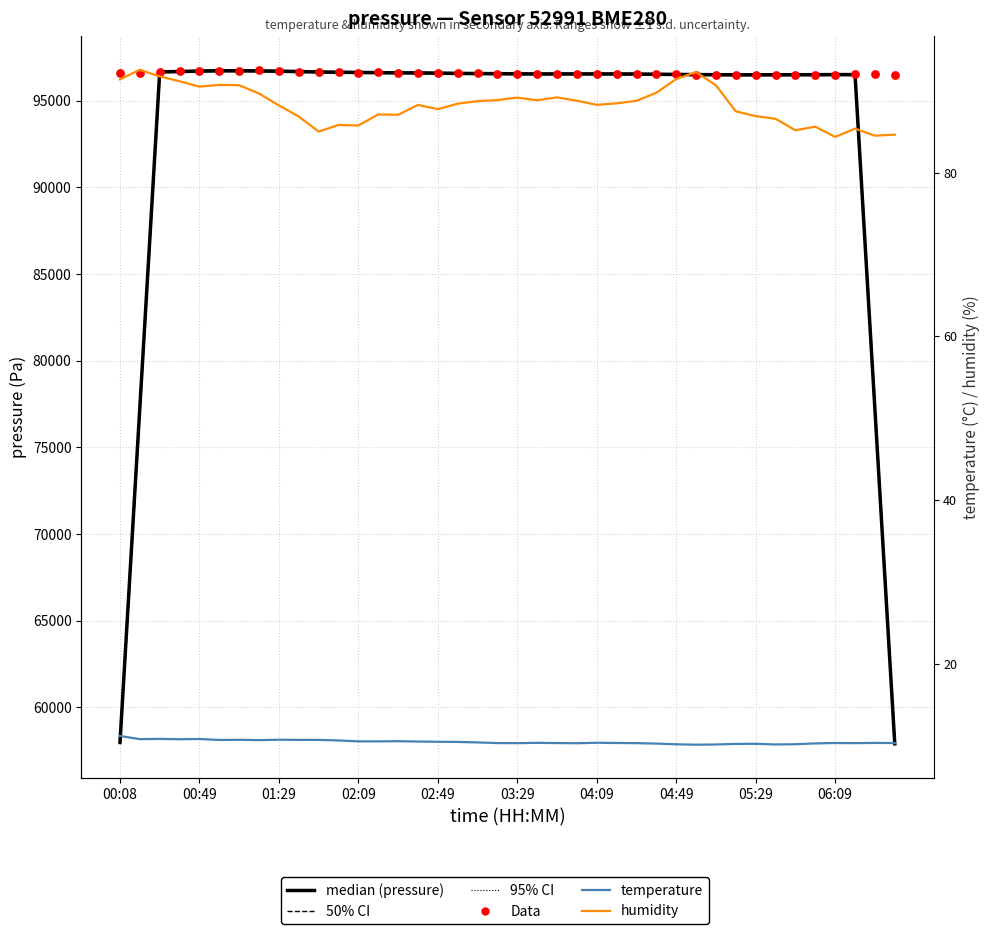

Is the value of humidity at 02:49 greater than the value of Data at 02:09?

No